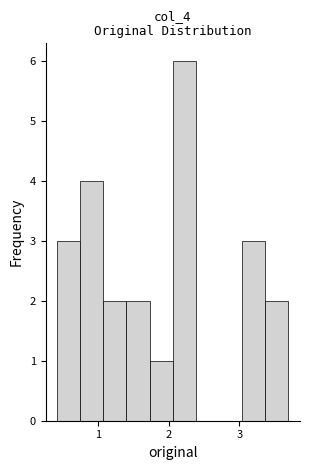

Around what value on the x-axis is the tallest bar? Give the approximate position of its centre, as read against the axis.

2.2